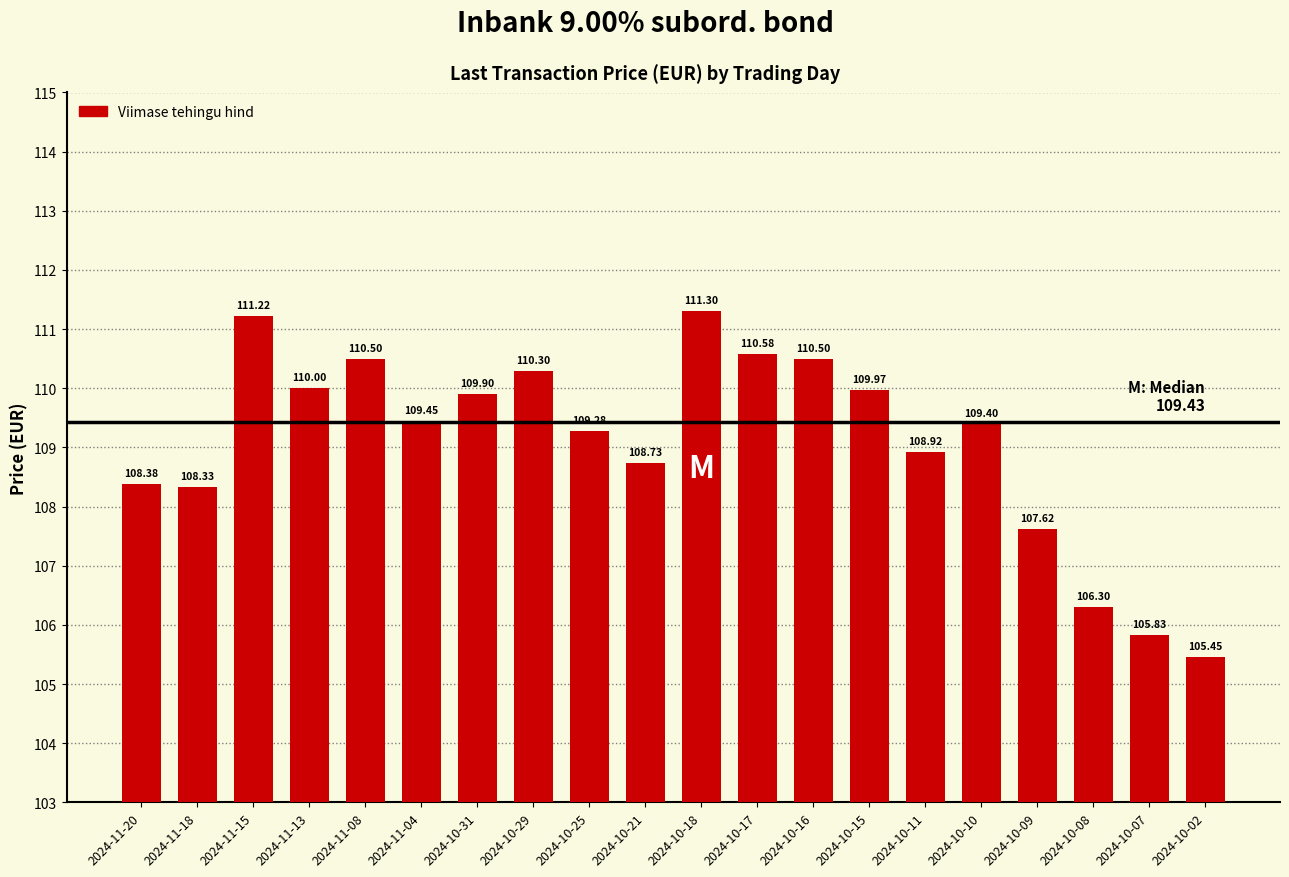

What is the value of the 19th bar from the left?

105.8